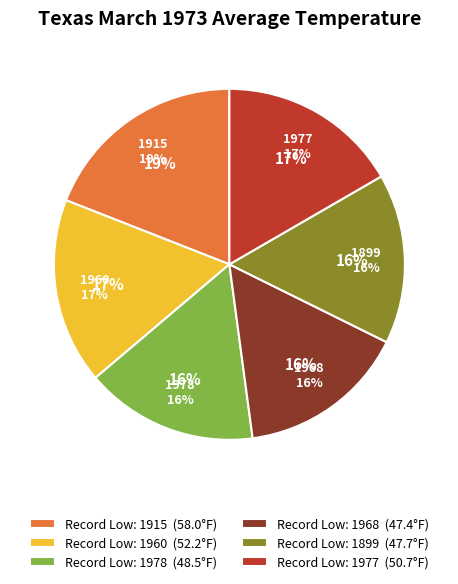

To the nearest percent, what is the combined percentage of 1915 and 1968?

35%